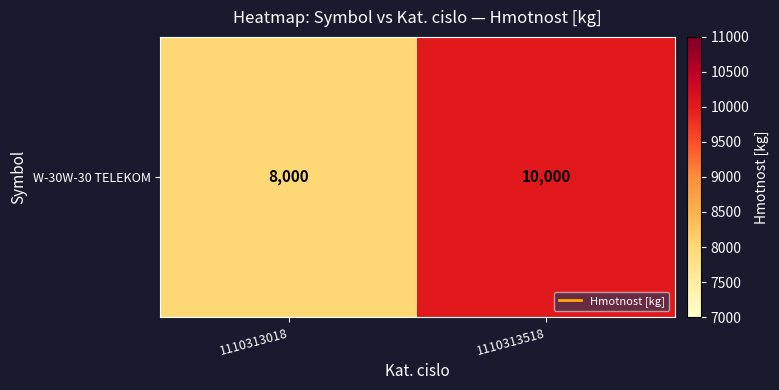

What is the sum of the values at 1110313018 and 1110313518?

18000